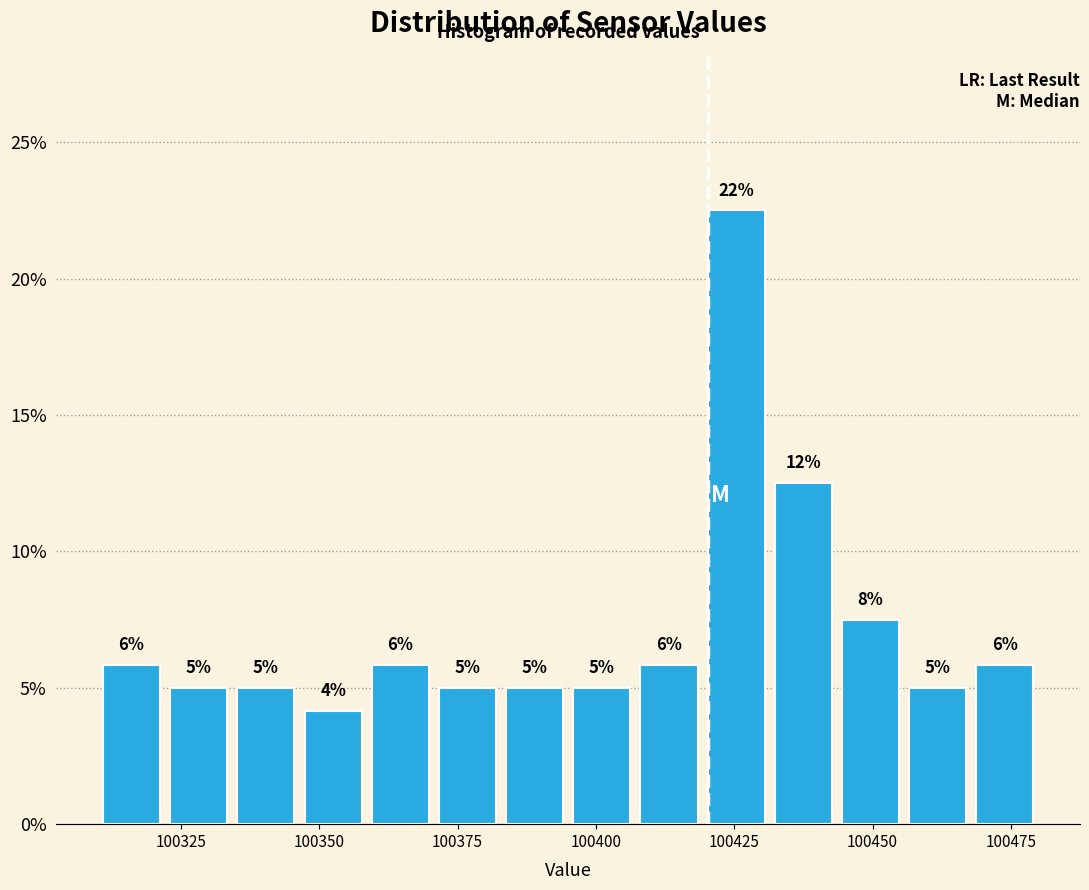

Around what value on the x-axis is the tallest bar? Give the approximate position of its centre, as read against the axis.

100425